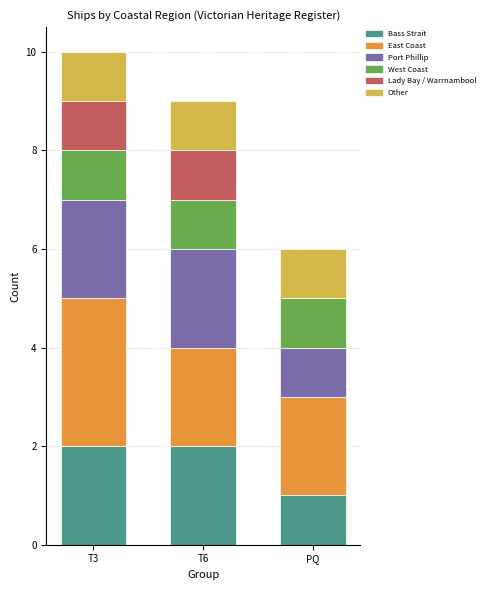

Reading right to left, transcribe the values for Bass Strait.

PQ=1	T6=2	T3=2